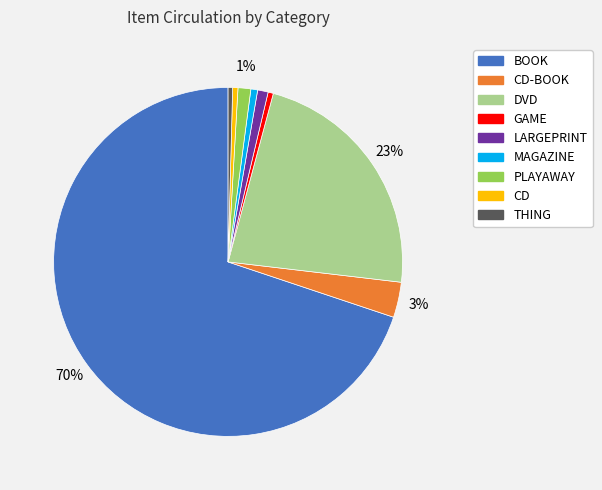

The LARGEPRINT slice represents 1% of the pie. True or false?

True